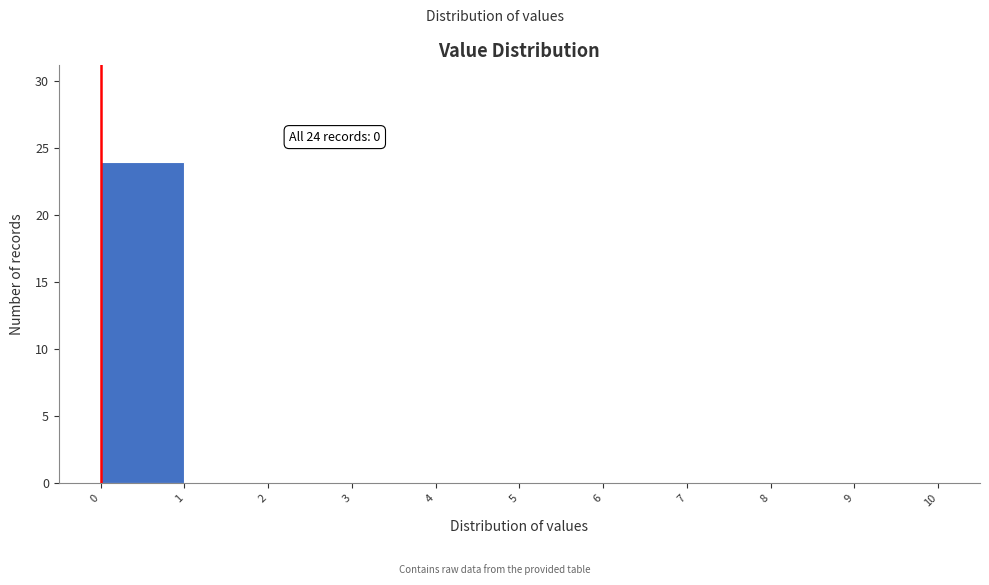

Over which range of the x-axis is the bar tallest?

0 to 1